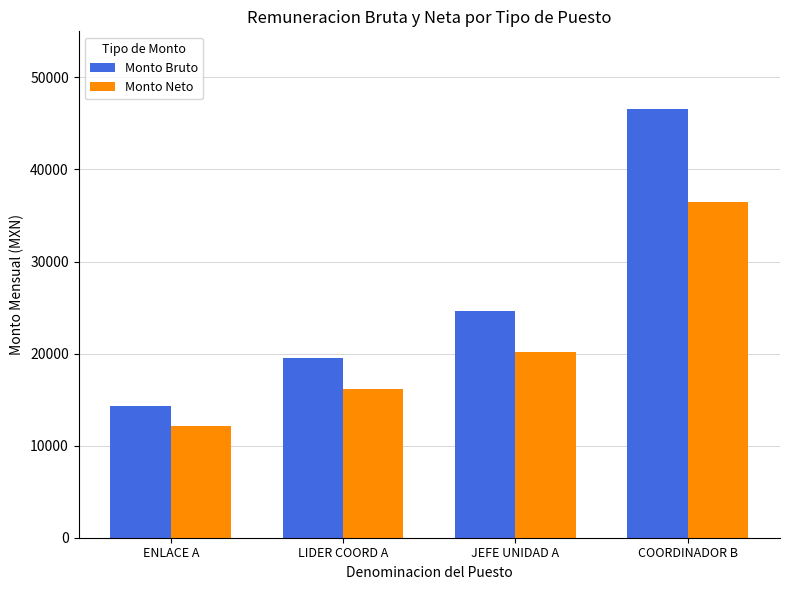

Reading left to right, list all the values displayed in this chart.

Monto Bruto: ENLACE A=14360	LIDER COORD A=19528	JEFE UNIDAD A=24672	COORDINADOR B=46576
Monto Neto: ENLACE A=12149	LIDER COORD A=16148	JEFE UNIDAD A=20158	COORDINADOR B=36491